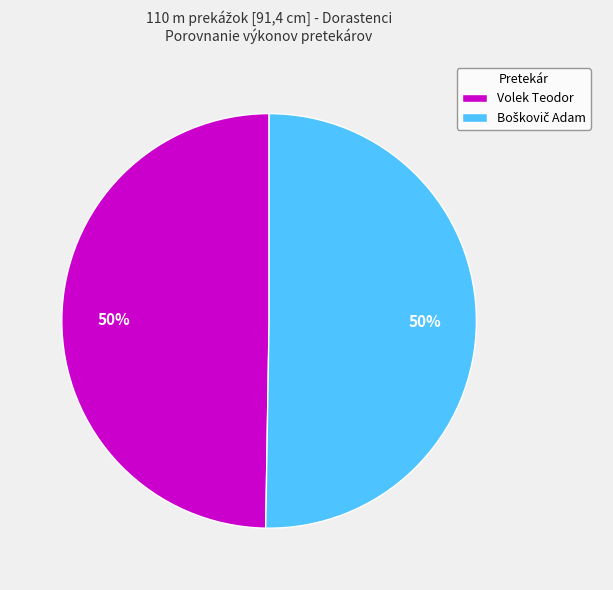

To the nearest percent, what is the average slice percentage?

50%